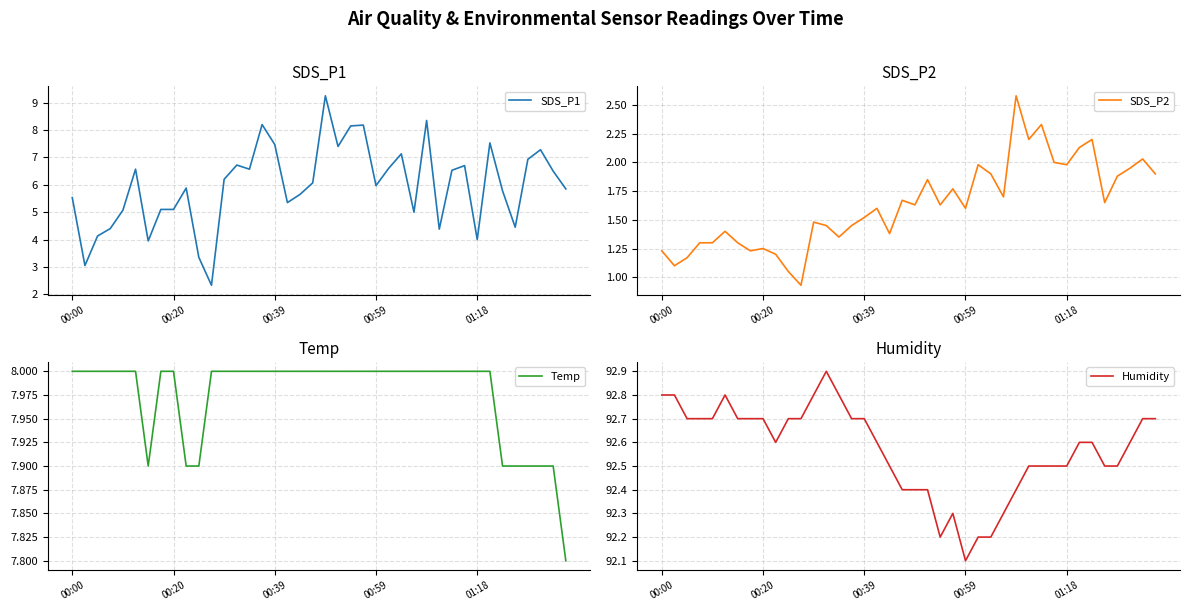

Reading right to left, list all the values displayed in this chart.

SDS_P1: 5.8	6.5	7.3	6.9	4.5	5.8	7.5	4.0	6.7	6.5	4.4	8.3	5.0	7.1	6.6	6.0	8.2	8.2	7.4	9.2	6.1	5.7	5.3	7.5	8.2	6.6	6.7	6.2	2.3	3.4	5.9	5.1	5.1	4.0	6.6	5.1	4.4	4.1	3.0	5.5
SDS_P2: 1.9	2.0	1.9	1.9	1.6	2.2	2.1	2.0	2.0	2.3	2.2	2.6	1.7	1.9	2.0	1.6	1.8	1.6	1.9	1.6	1.7	1.4	1.6	1.5	1.4	1.4	1.4	1.5	0.9	1.1	1.2	1.2	1.2	1.3	1.4	1.3	1.3	1.2	1.1	1.2
Temp: 7.8	7.9	7.9	7.9	7.9	7.9	8.0	8.0	8.0	8.0	8.0	8.0	8.0	8.0	8.0	8.0	8.0	8.0	8.0	8.0	8.0	8.0	8.0	8.0	8.0	8.0	8.0	8.0	8.0	7.9	7.9	8.0	8.0	7.9	8.0	8.0	8.0	8.0	8.0	8.0
Humidity: 92.7	92.7	92.6	92.5	92.5	92.6	92.6	92.5	92.5	92.5	92.5	92.4	92.3	92.2	92.2	92.1	92.3	92.2	92.4	92.4	92.4	92.5	92.6	92.7	92.7	92.8	92.9	92.8	92.7	92.7	92.6	92.7	92.7	92.7	92.8	92.7	92.7	92.7	92.8	92.8